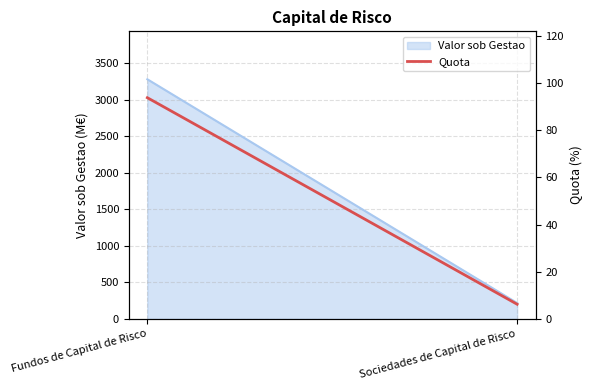

What is the ratio of the value at Sociedades de Capital de Risco to the value at Fundos de Capital de Risco?

0.1